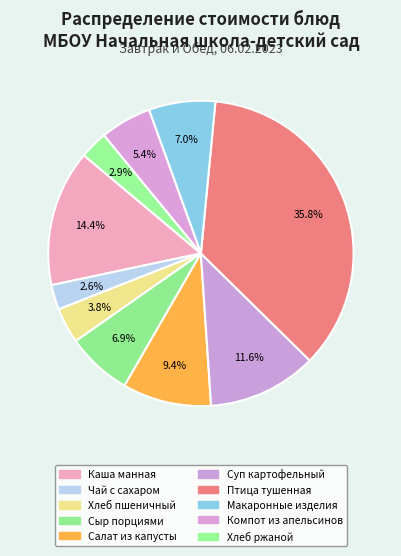

Rank the categories by value from highest to lowest.

Птица тушенная, Каша манная, Суп картофельный, Салат из капусты, Макаронные изделия, Сыр порциями, Компот из апельсинов, Хлеб пшеничный, Хлеб ржаной, Чай с сахаром